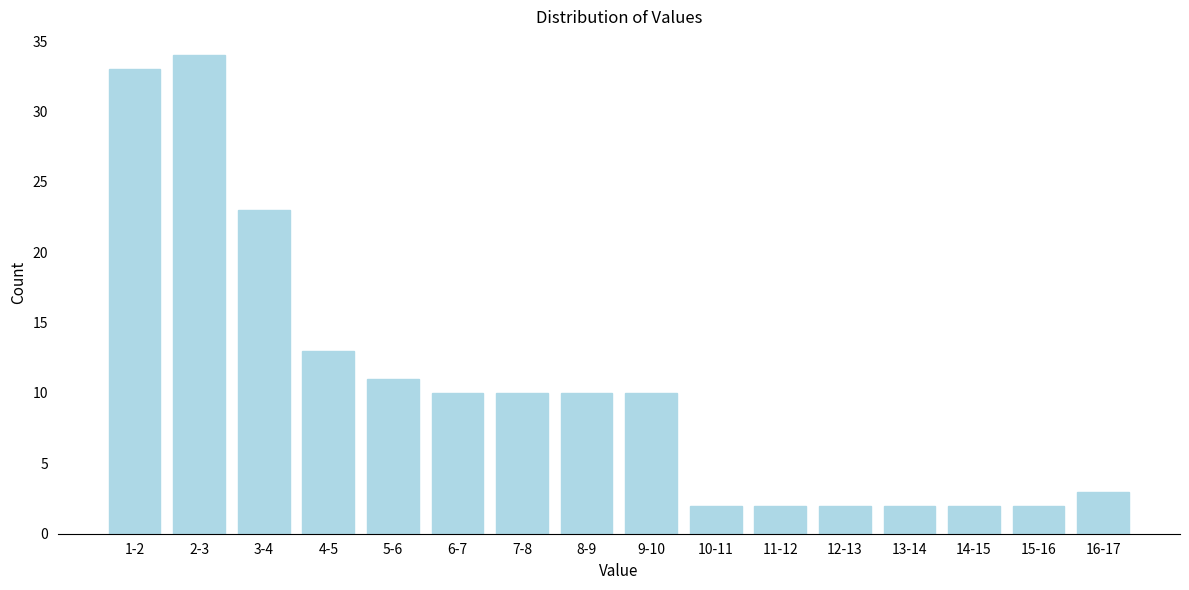

Reading left to right, what are all the values shown in this chart?

1-2=33	2-3=34	3-4=23	4-5=13	5-6=11	6-7=10	7-8=10	8-9=10	9-10=10	10-11=2	11-12=2	12-13=2	13-14=2	14-15=2	15-16=2	16-17=3